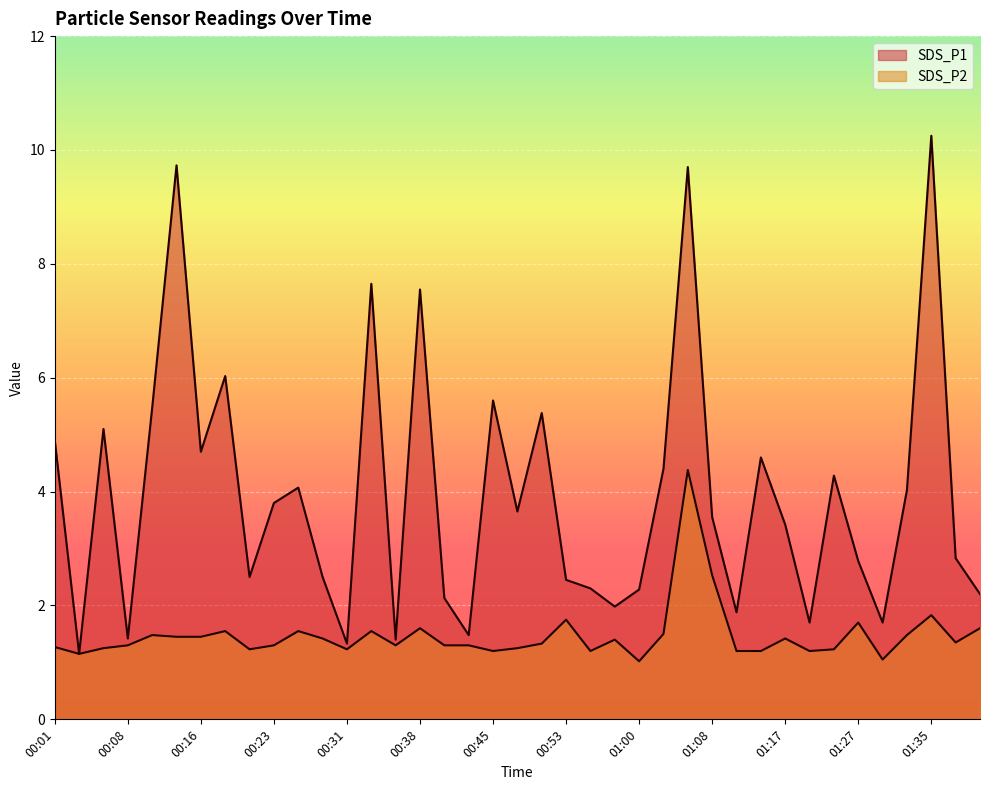

Which label corresponds to the smallest value in the chart?

01:00